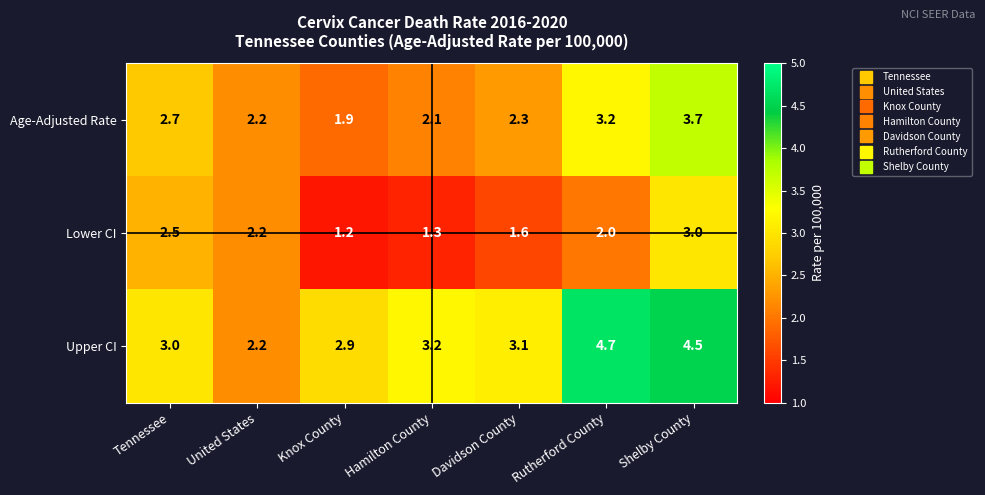

Which label corresponds to the smallest value in the chart?

Knox County